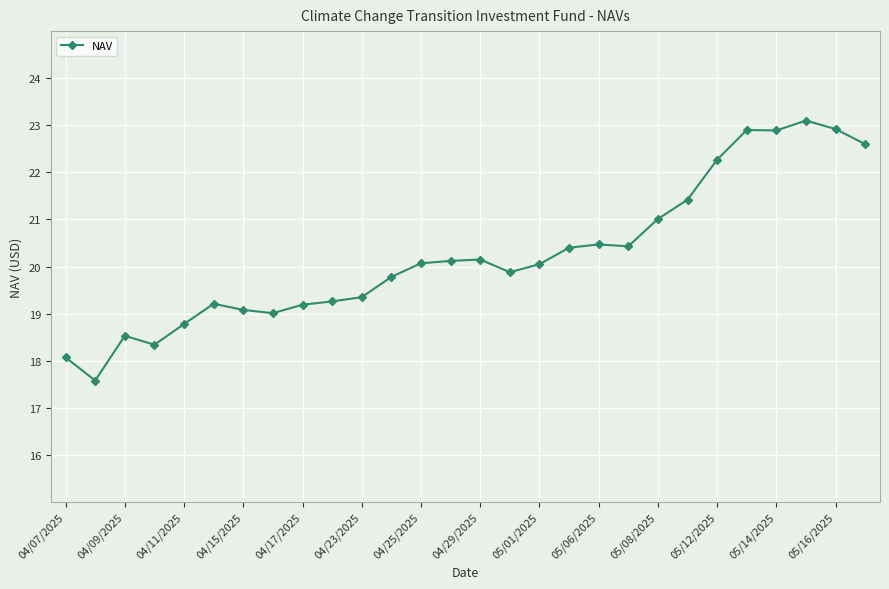

What is the value of the 5th point from the left?

18.8